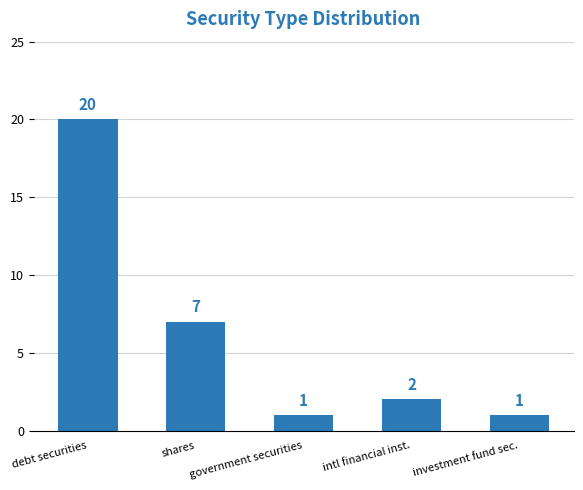

What is the difference between the maximum and minimum values?

19